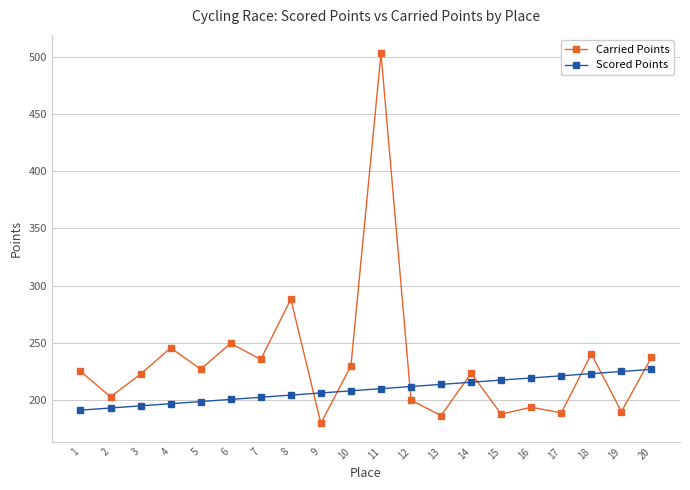

In Carried Points, how many points are lower than both neighbors (excluding endpoints)?

8